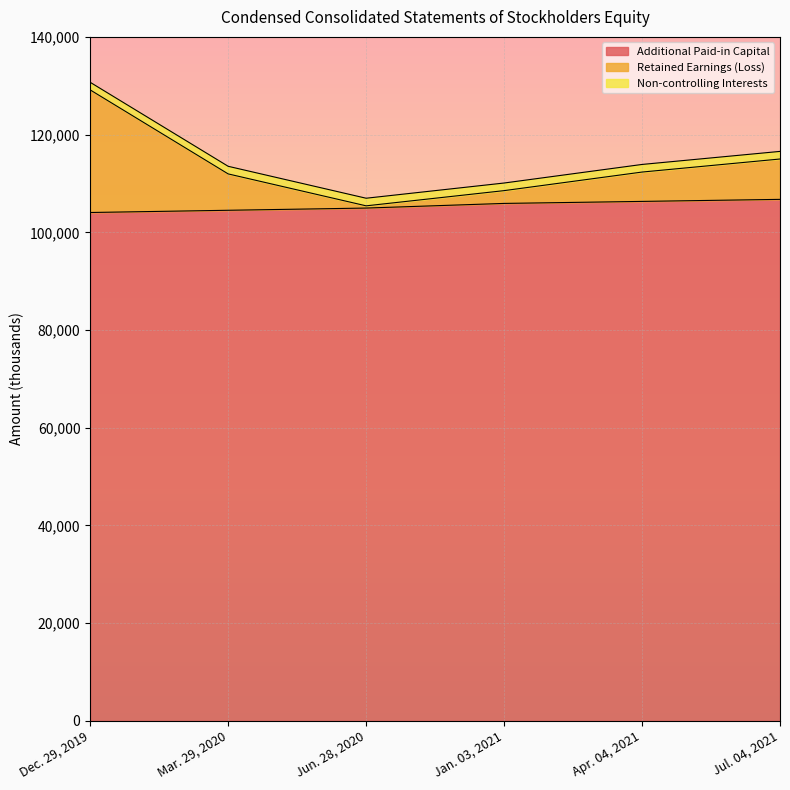

In Retained Earnings (Loss), how many points are lower than both neighbors (excluding endpoints)?

1